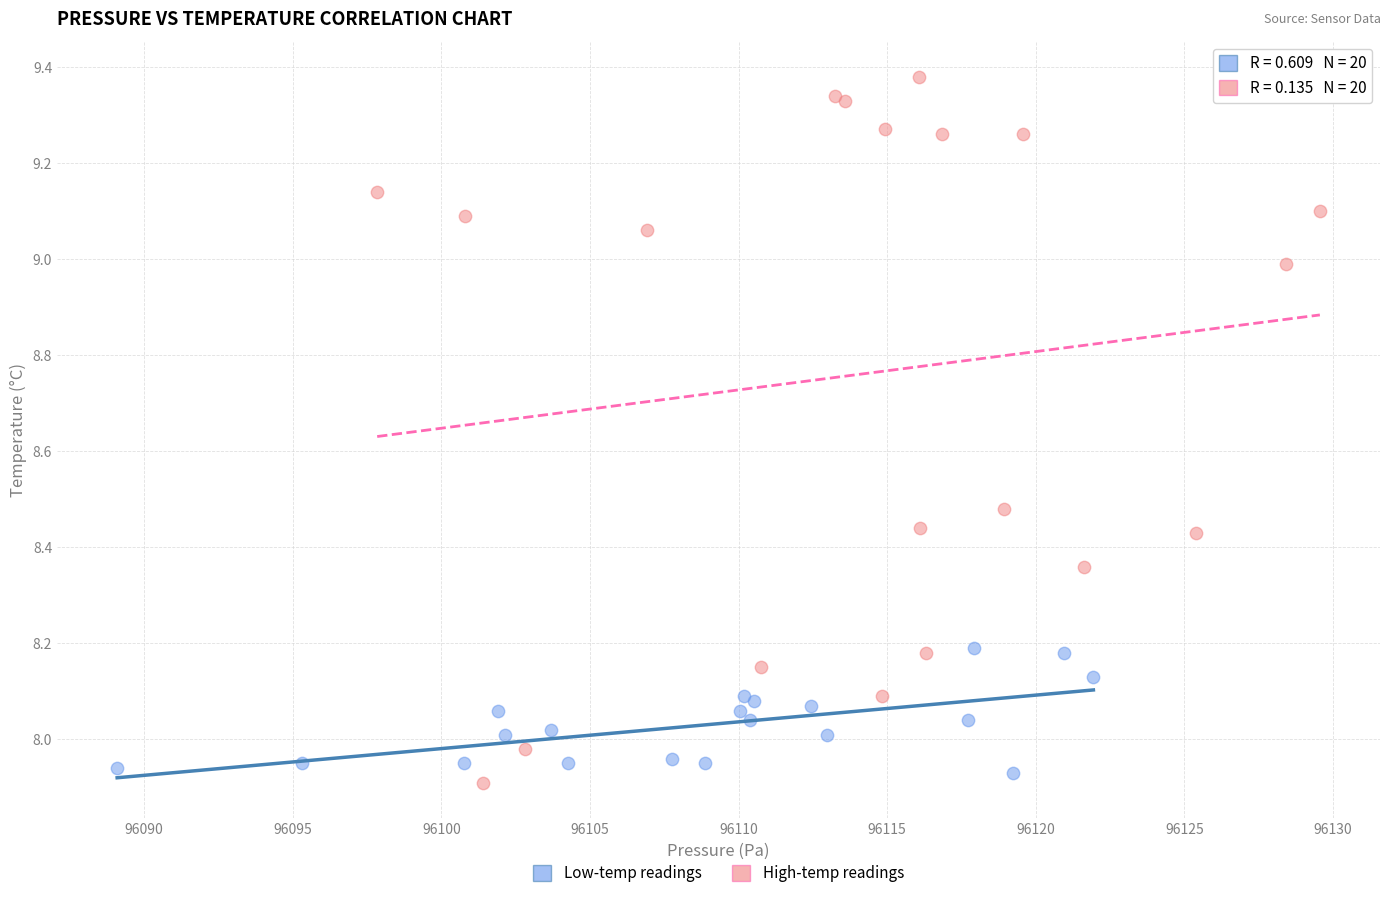

Which series reaches the maximum Y coordinate?

High-temp readings